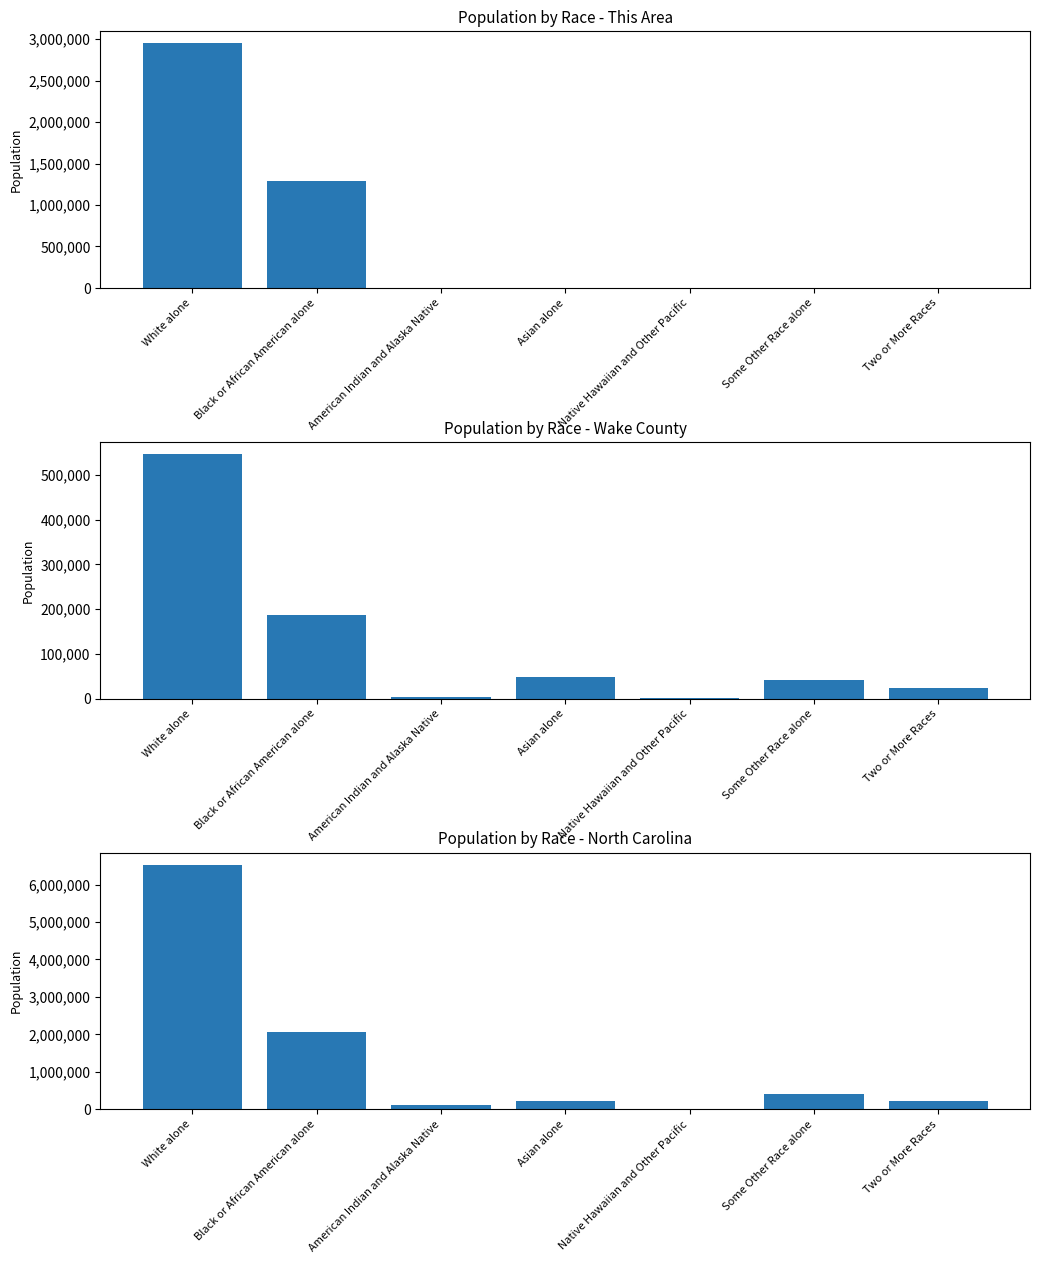

At which label does This Area first exceed 134?

White alone